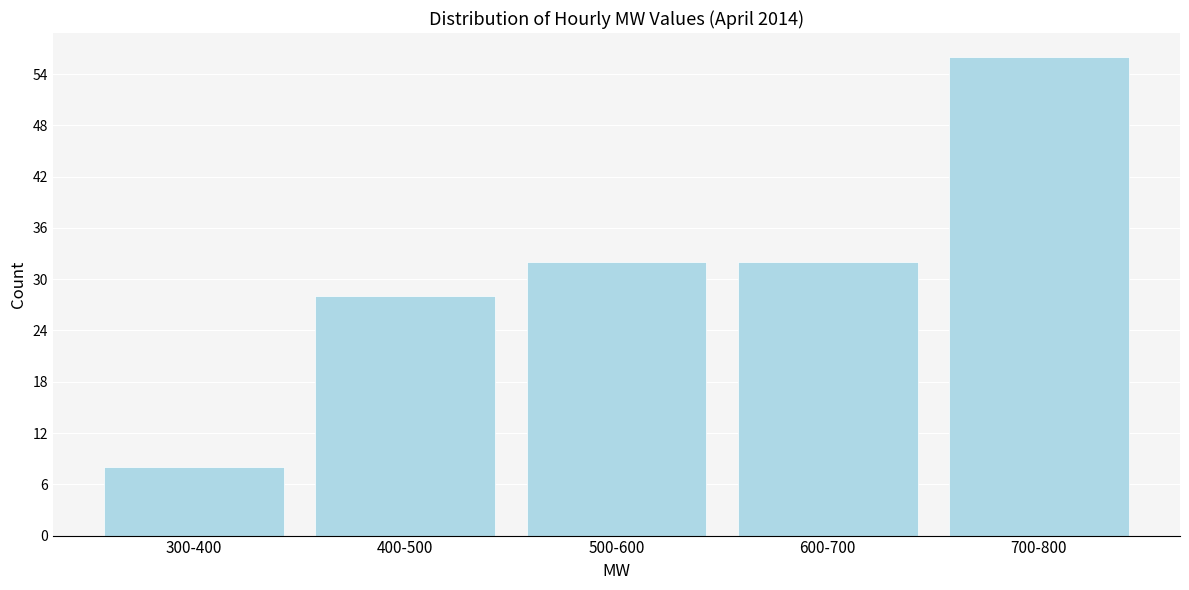

Reading left to right, what are all the values shown in this chart?

8	28	32	32	56